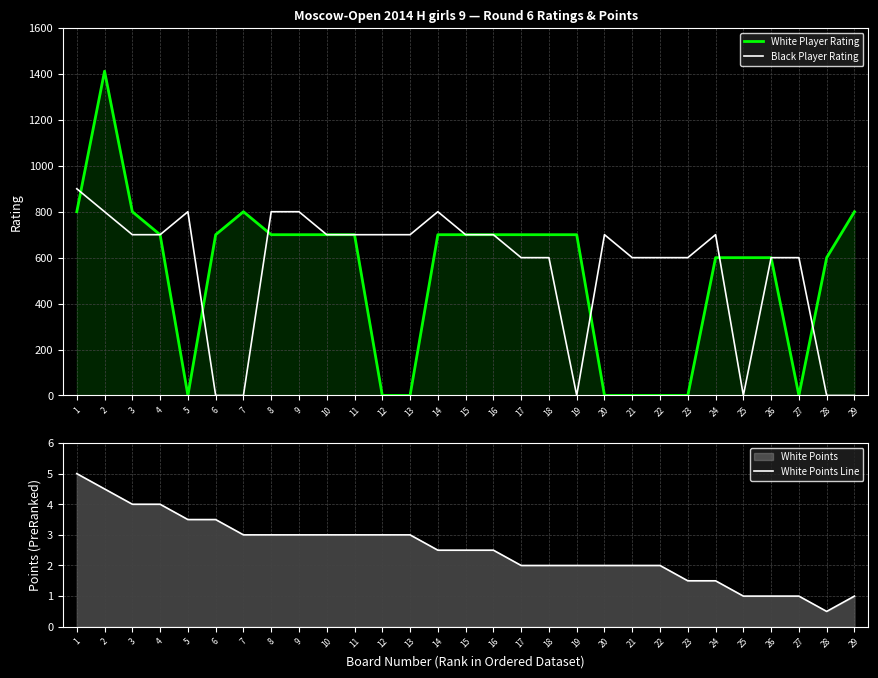

Where do Black Player Rating and White Player Rating first cross each other?

1 and 2